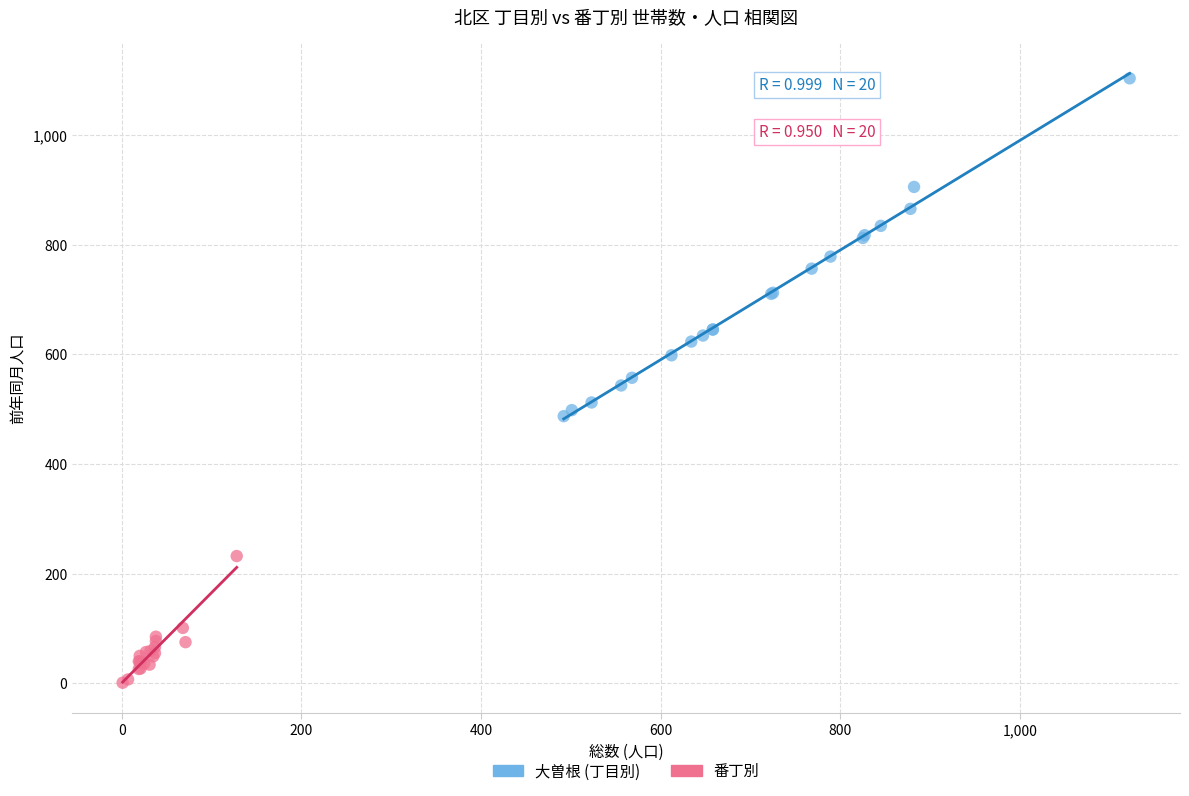

Which series reaches the minimum Y coordinate?

番丁別